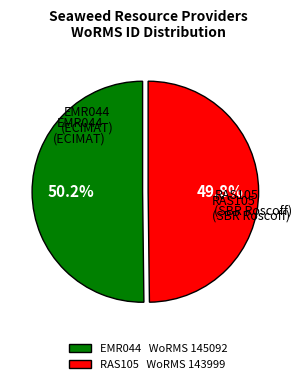

What portion of the pie excludes RAS105?

50.2%